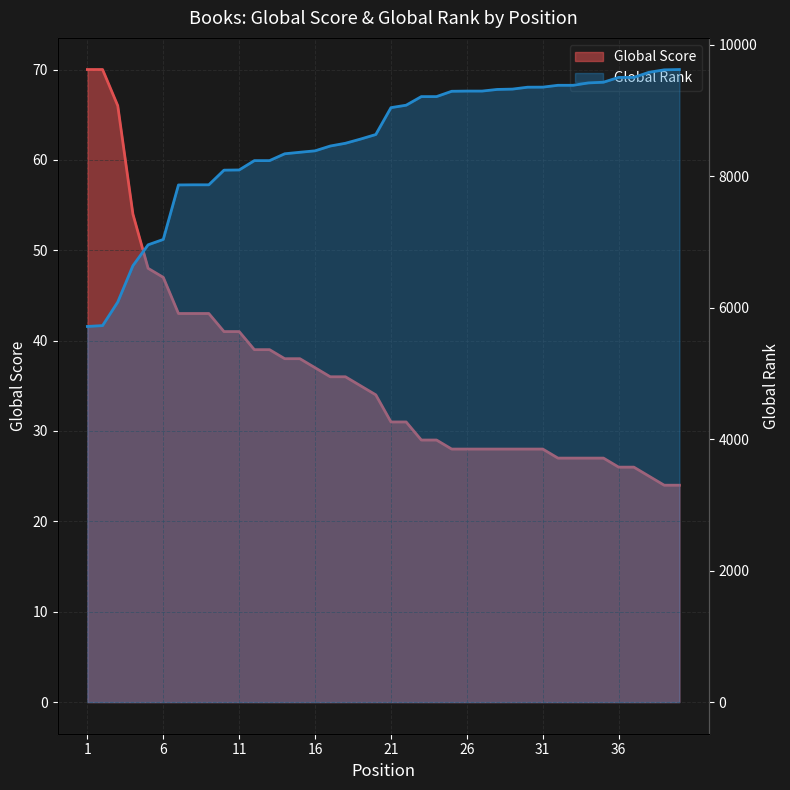

List the series in order of their overall mean, lowest first.

Global Score, Global Rank